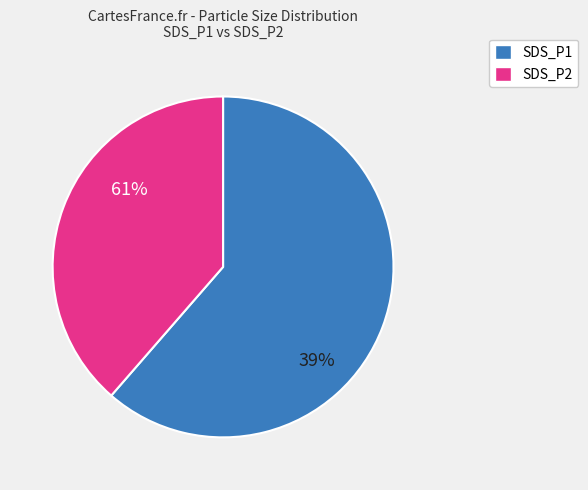

What is the majority slice?

SDS_P1